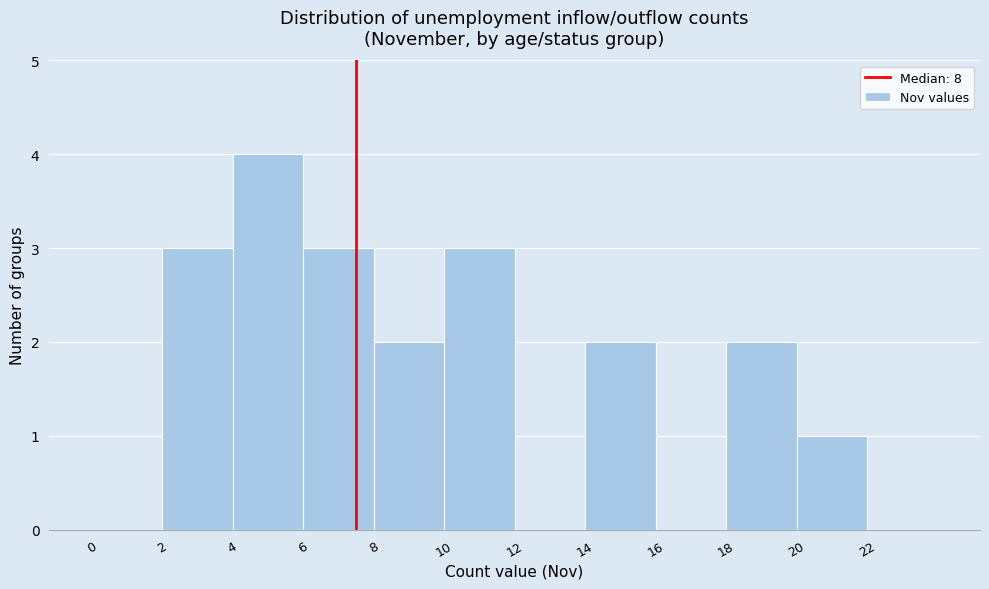

How tall is the bar that spans 8 to 10 on the x-axis? The values are not printed on the chart, so give them approximately, as read against the axis.

2